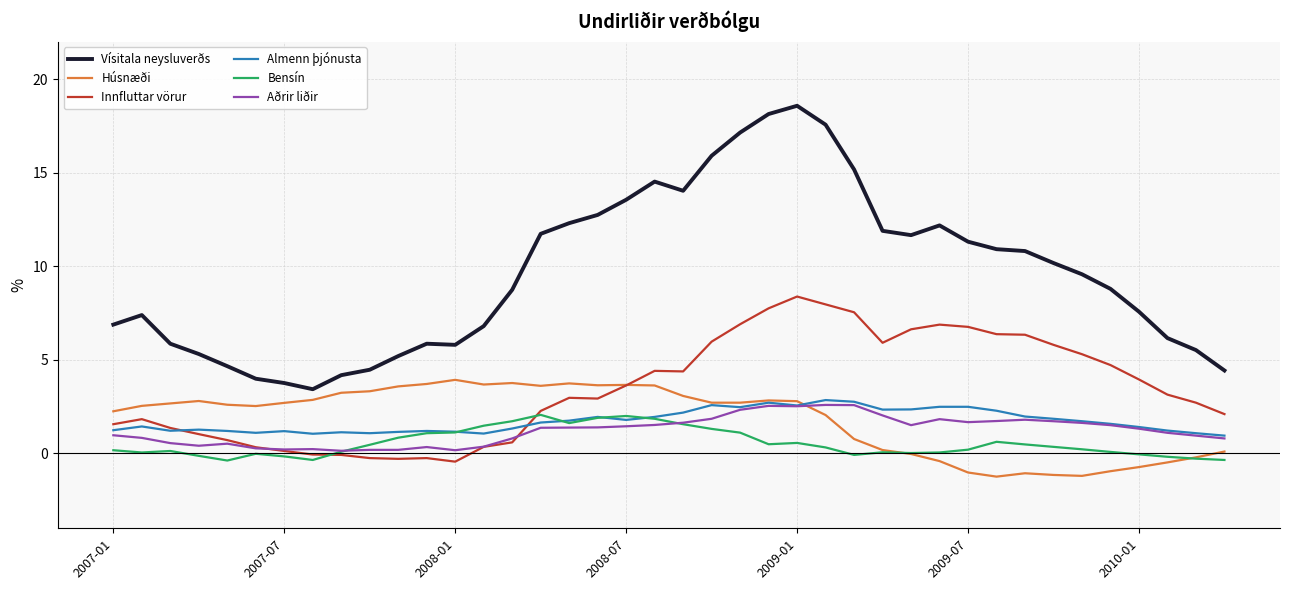

True or false: Aðrir liðir and Vísitala neysluverðs intersect in this chart.

False